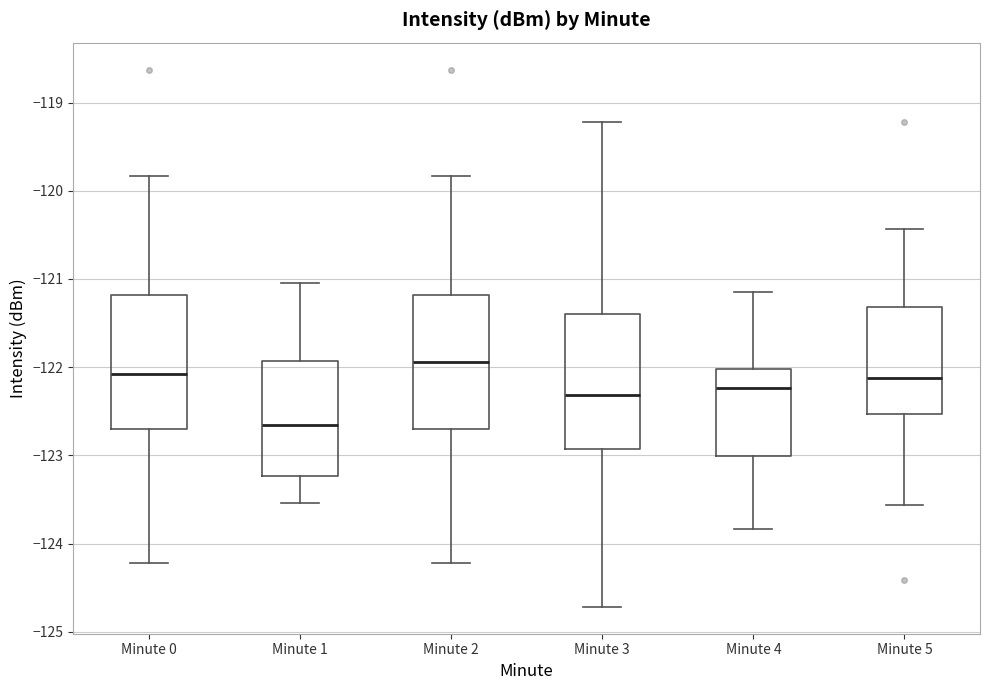

Reading left to right, transcribe this box plot: for each box, give where its median line is, the range the box spans, and where its two whiskers end, as read against the y-axis. The values are not printed on the chart, so give them approximately, as read against the axis.

Minute 0: median -122.1, box -122.7 to -121.2, whiskers -124.2 to -119.8
Minute 1: median -122.7, box -123.2 to -121.9, whiskers -123.5 to -121.0
Minute 2: median -121.9, box -122.7 to -121.2, whiskers -124.2 to -119.8
Minute 3: median -122.3, box -122.9 to -121.4, whiskers -124.7 to -119.2
Minute 4: median -122.2, box -123.0 to -122.0, whiskers -123.8 to -121.1
Minute 5: median -122.1, box -122.5 to -121.3, whiskers -123.6 to -120.4